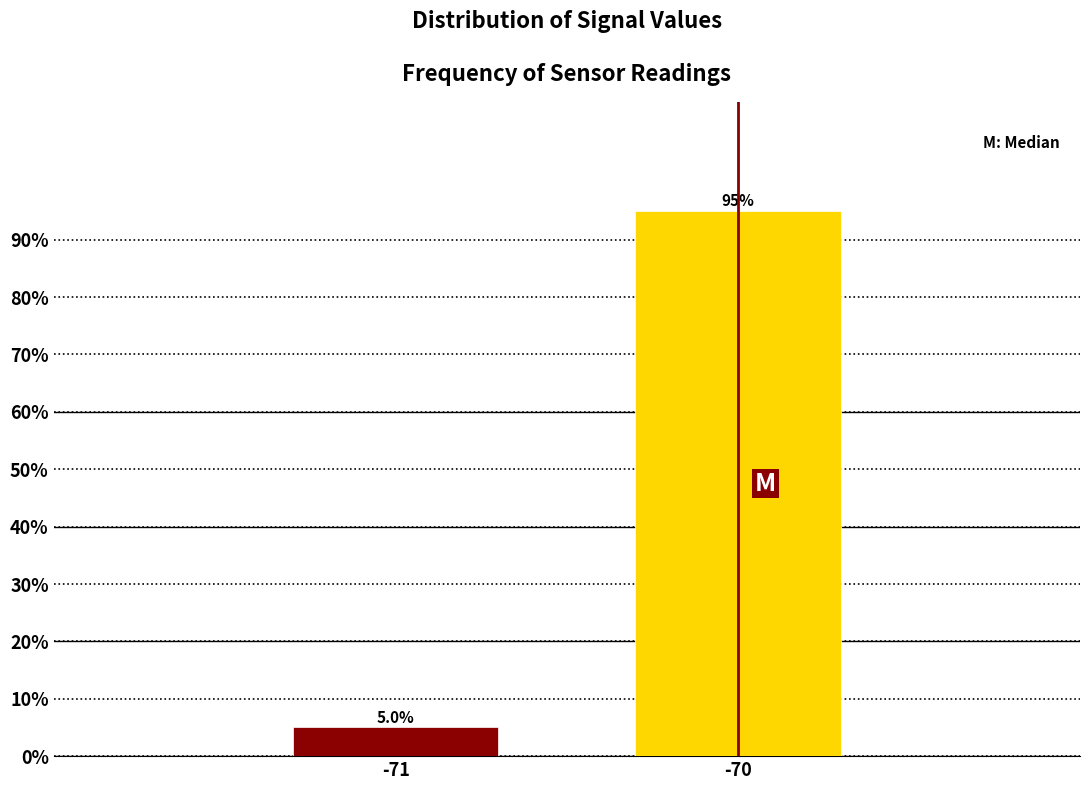

Reading left to right, transcribe all the data shown in this chart.

-71=5	-70=95